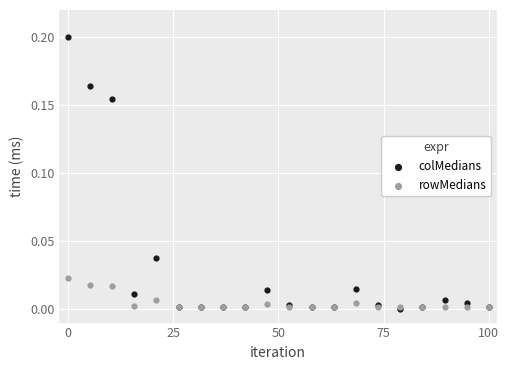

Which series has the largest Y range (max minus min)?

colMedians